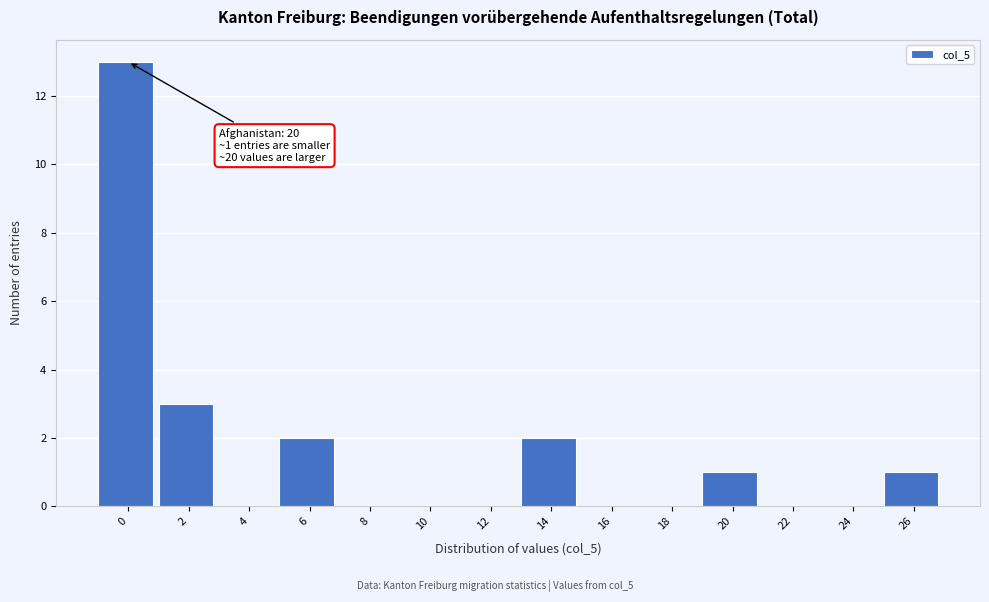

Reading right to left, what are all the values shown in this chart?

26=1	24=0	22=0	20=1	18=0	16=0	14=2	12=0	10=0	8=0	6=2	4=0	2=3	0=13